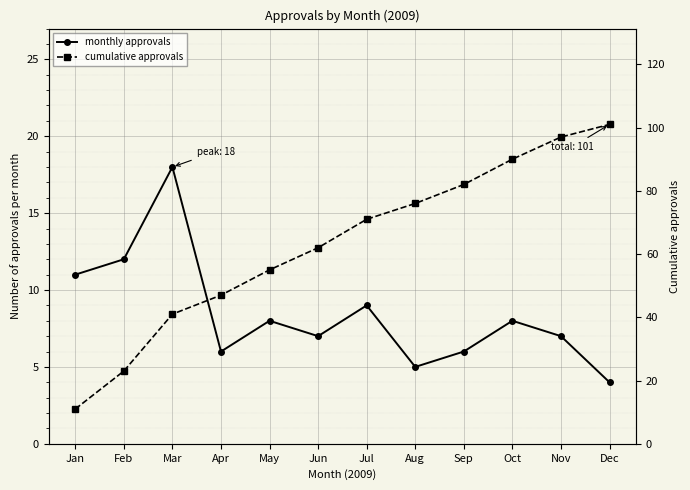

Which category has the lowest value in the monthly approvals series?

Dec